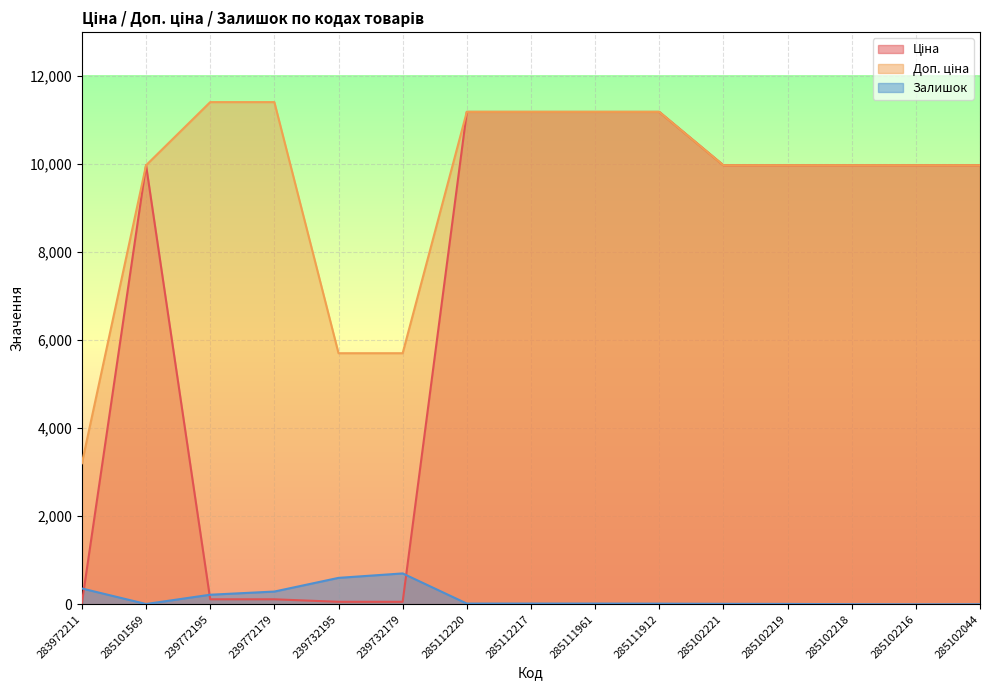

List the labels in order of Ціна value, largest first.

285112220, 285112217, 285111961, 285111912, 285101569, 285102221, 285102219, 285102218, 285102216, 285102044, 239772195, 239772179, 239732195, 239732179, 283972211